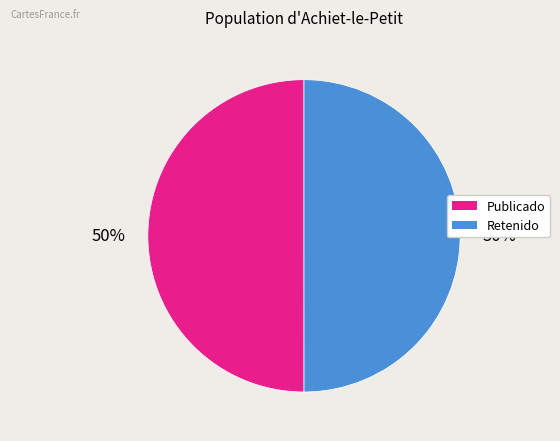

To the nearest percent, what is the average slice percentage?

50%